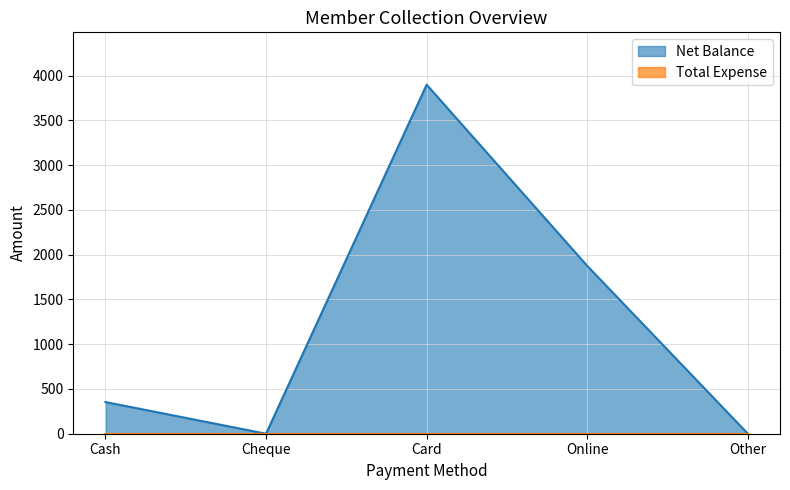

The chart shows a value of 0 at Other. True or false?

True